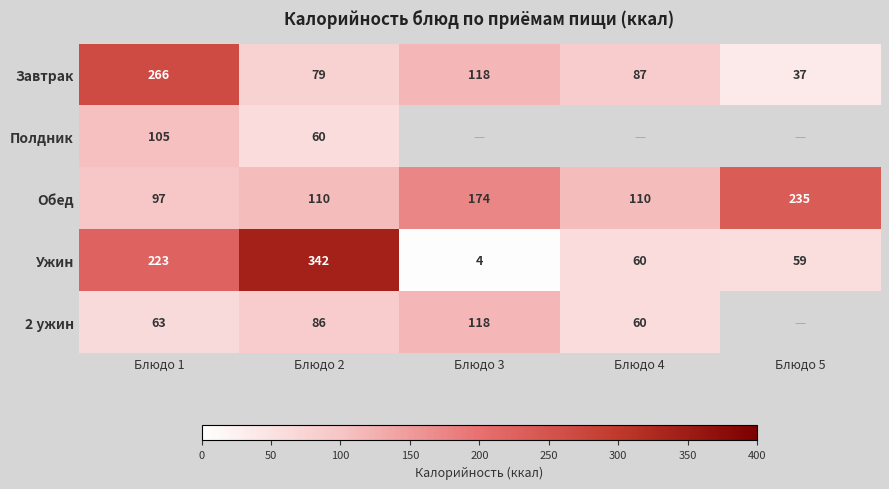

The Обед series shows 325.1 at Блюдо 5. True or false?

False